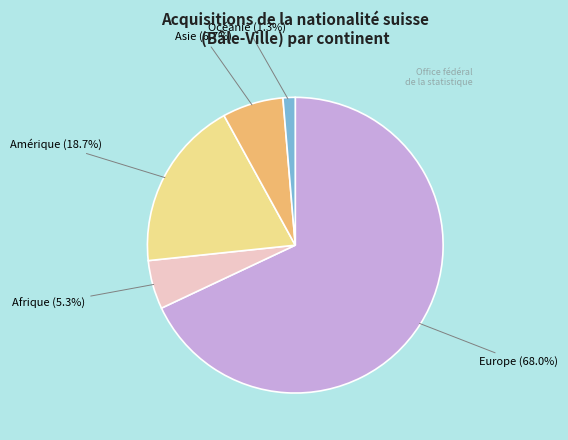

What is the largest slice in the pie chart?

Europe